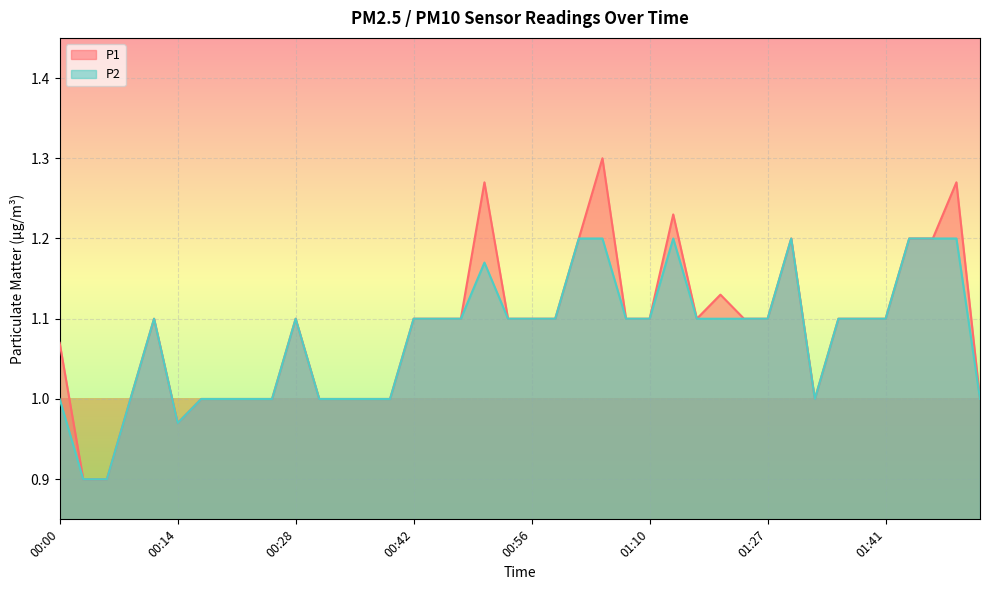

True or false: P1 and P2 intersect in this chart.

False